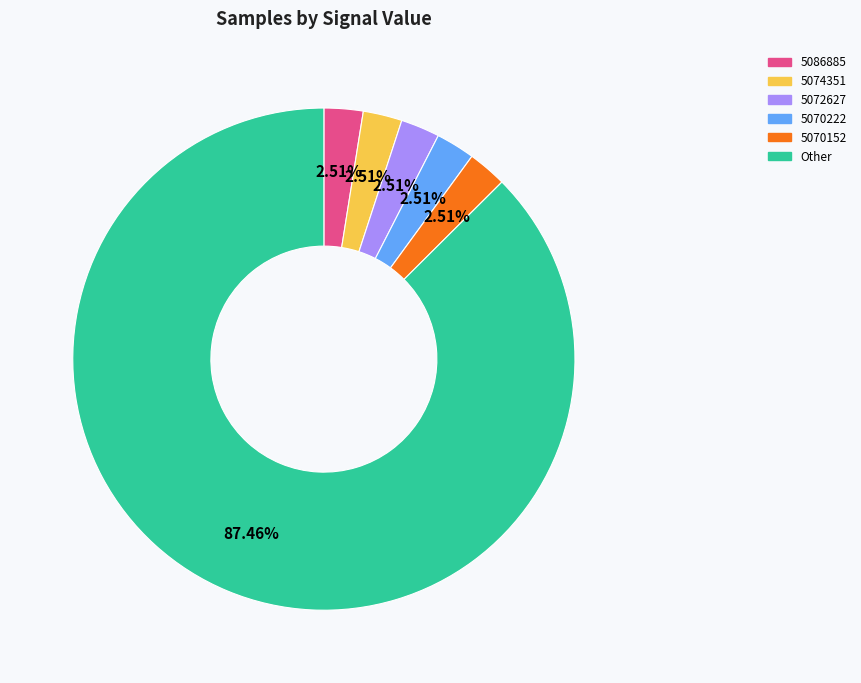

Is there any slice that represents more than half of the pie?

Yes